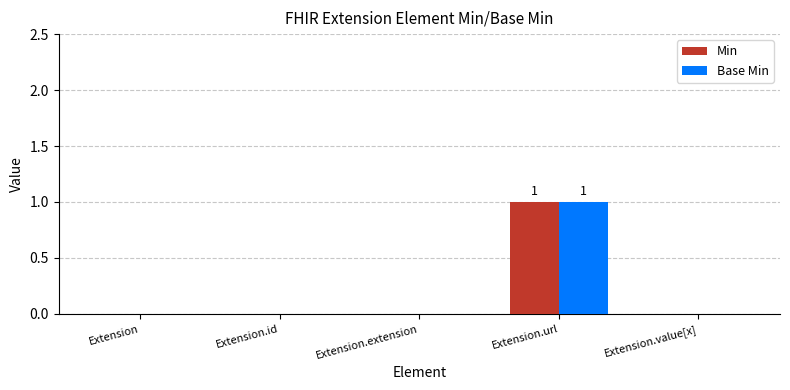

What is the highest value of the Base Min series?

1